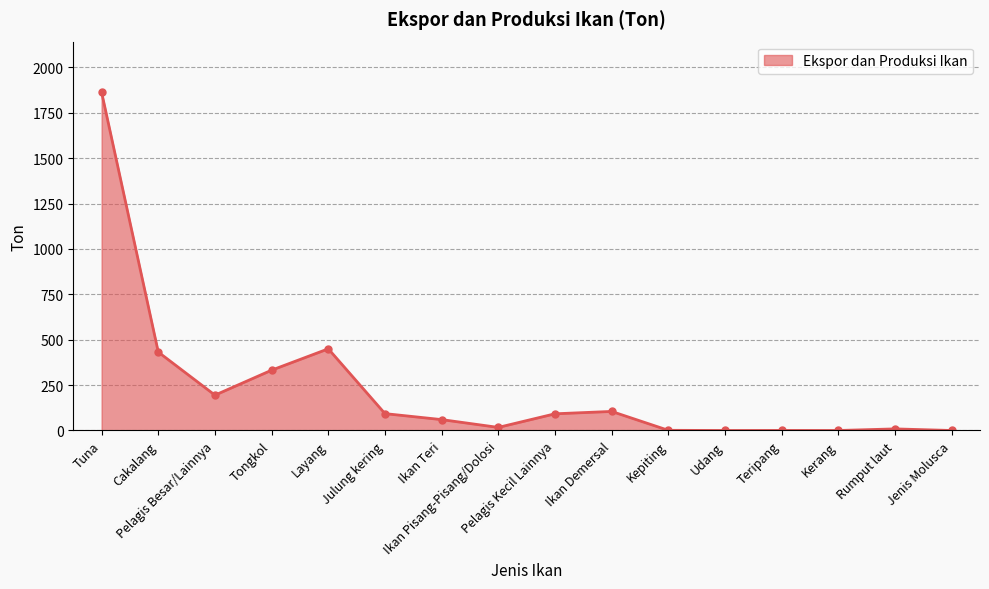

Where is the data nearest to the value 931?

Layang